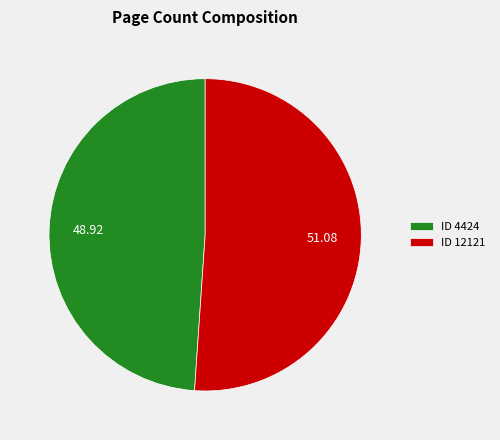

Rank the categories by value from lowest to highest.

ID 4424, ID 12121